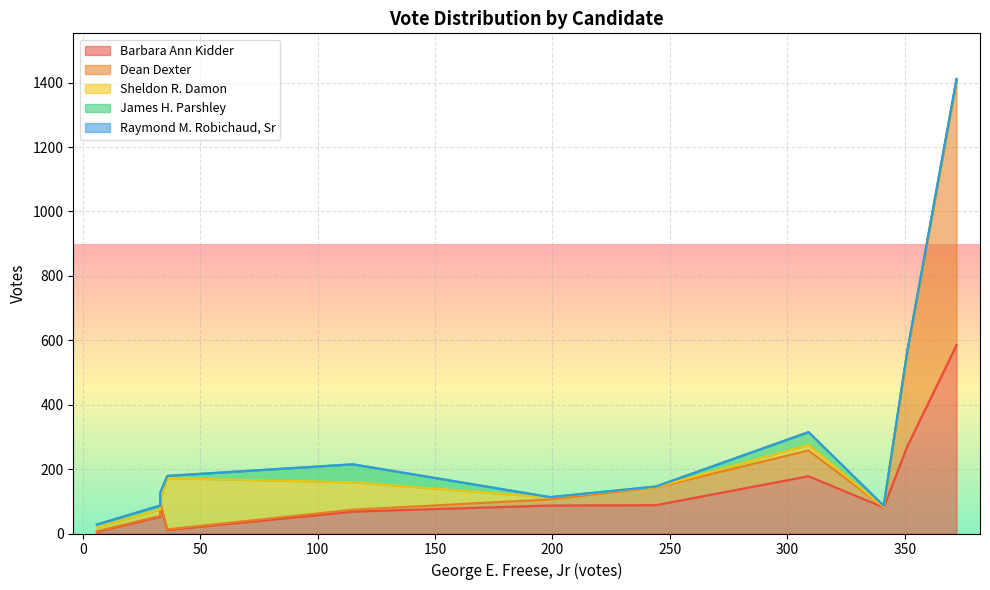

True or false: Sheldon R. Damon has a value of 4 at New Durham.

False